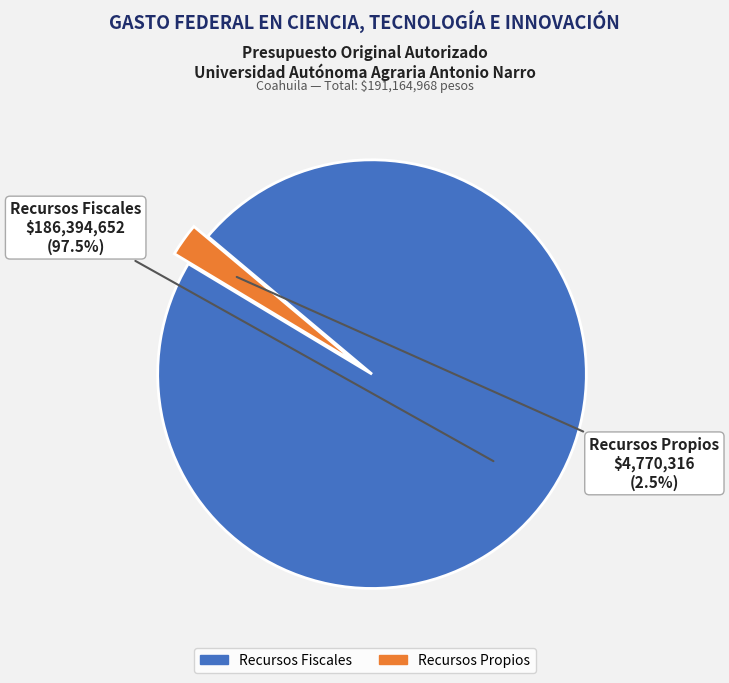

Count the number of slices in the pie.

2